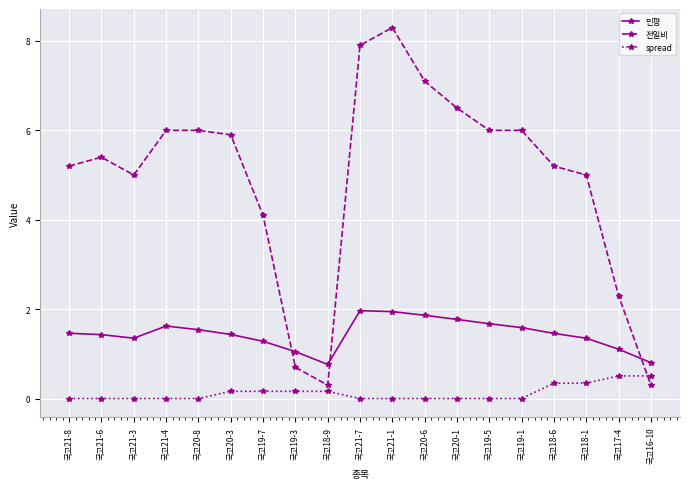

What is the difference between the second highest and minimum values in the 민평 series?

1.2